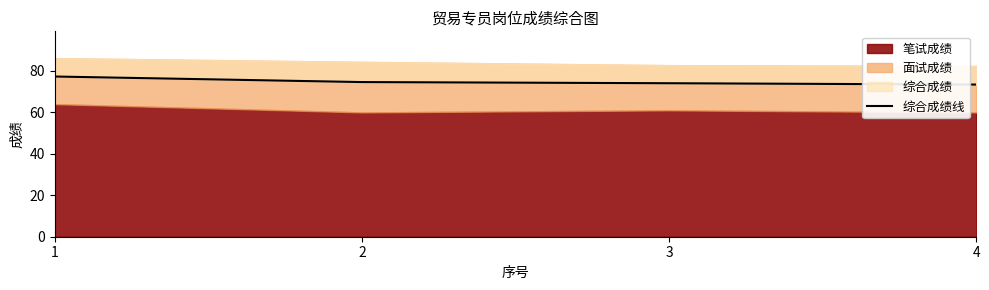

What is the greatest value displayed?

77.3